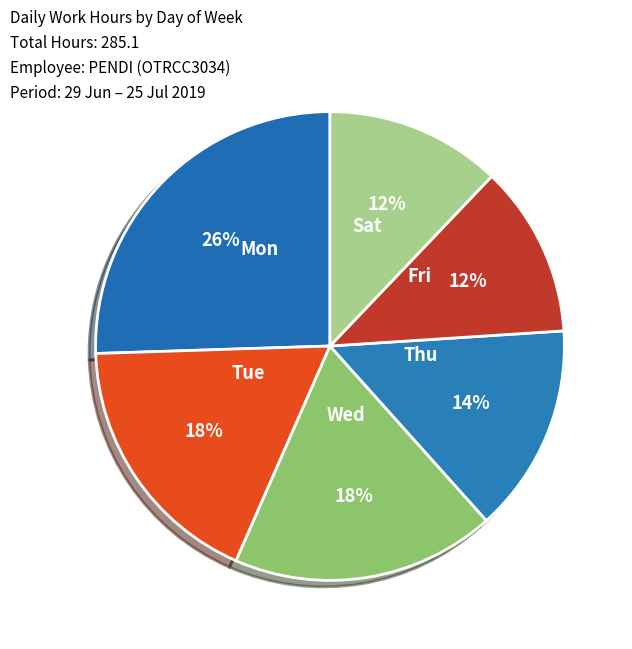

How many segments does this pie chart have?

6